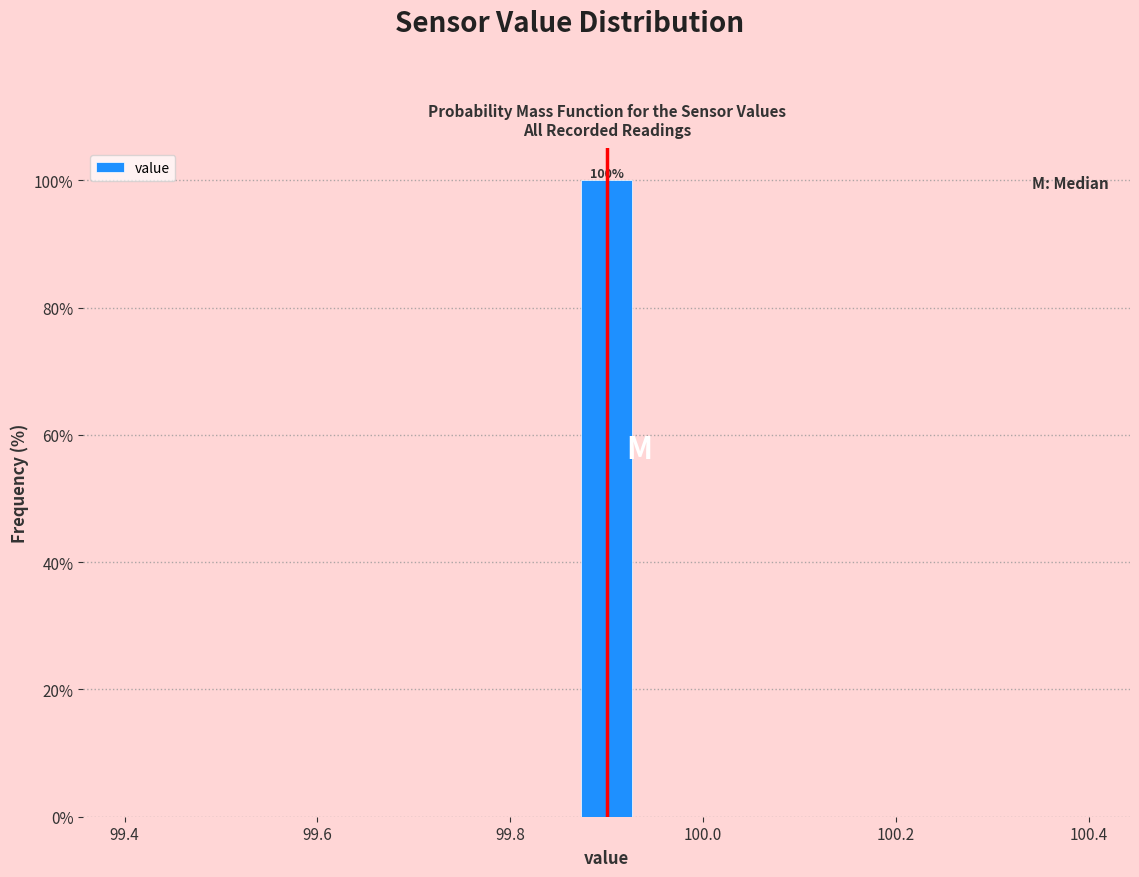

Around what value on the x-axis is the tallest bar? Give the approximate position of its centre, as read against the axis.

99.90